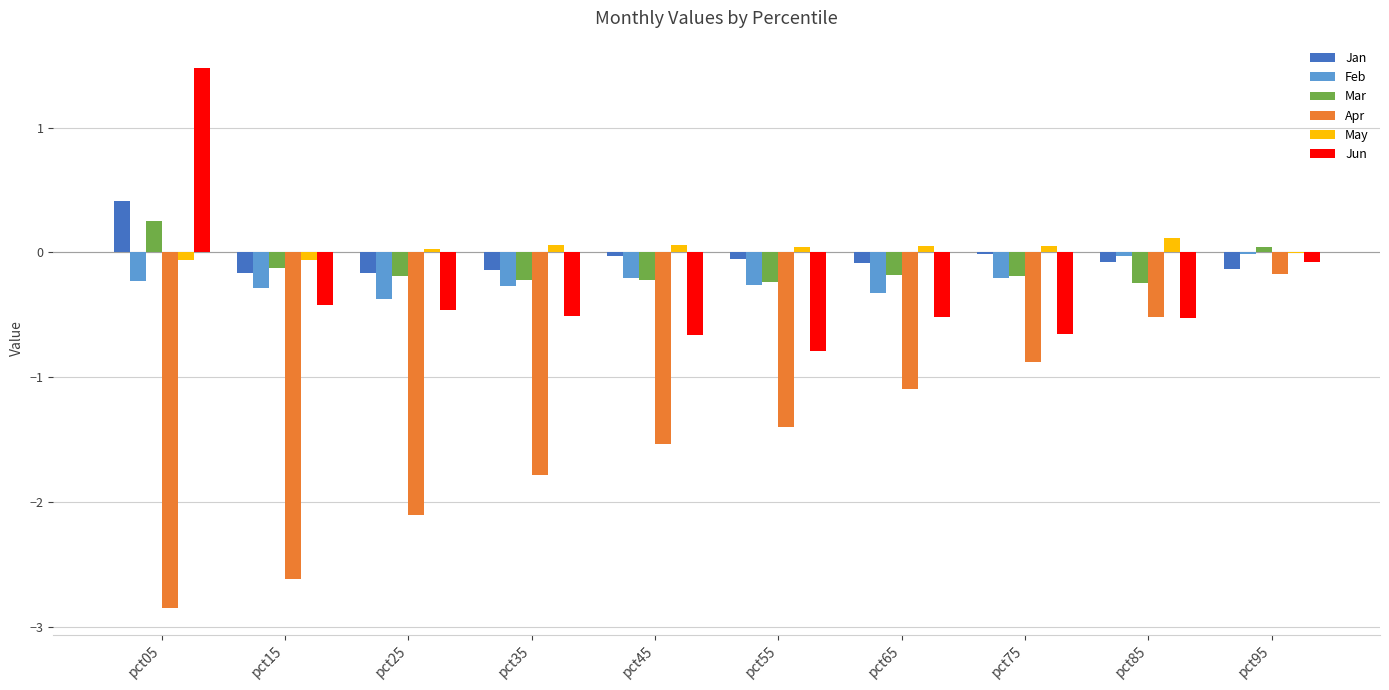

What is the total value across all series at pct15?

-3.7